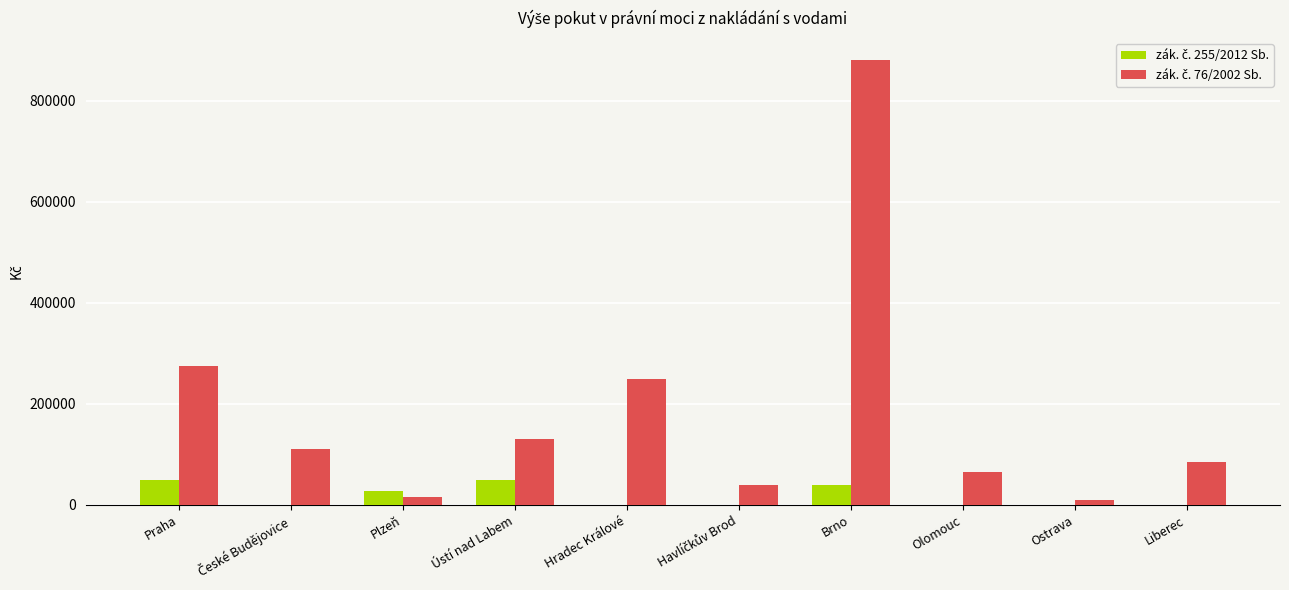

Which category has the highest value across all series?

Brno